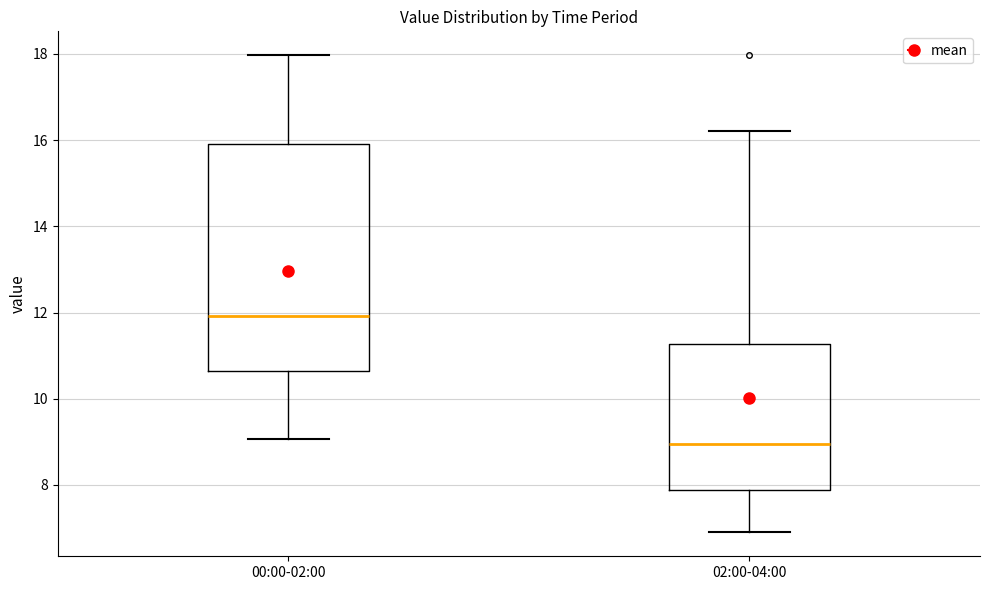

Reading left to right, read every box against the y-axis: the position of its median line, the range the box covers, and the ends of its whiskers. The values are not printed on the chart, so give them approximately, as read against the axis.

00:00-02:00: median 12.0, box 10.6 to 16.0, whiskers 9.0 to 18.0
02:00-04:00: median 9.0, box 7.8 to 11.2, whiskers 7.0 to 16.2